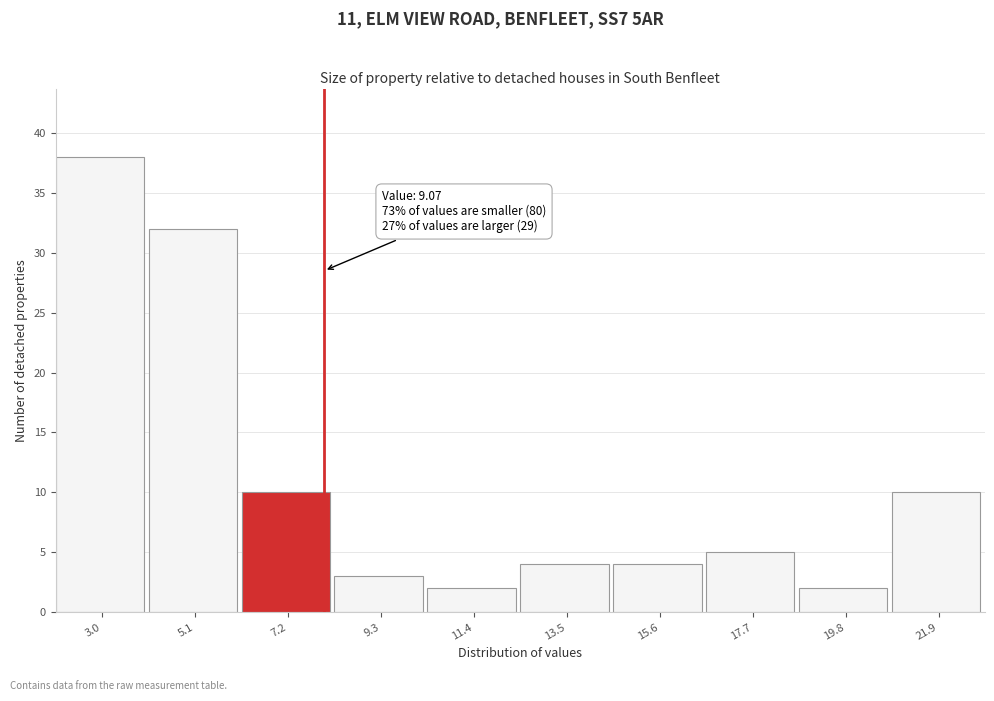

Reading right to left, extract all data points from this chart.

10	2	5	4	4	2	3	10	32	38